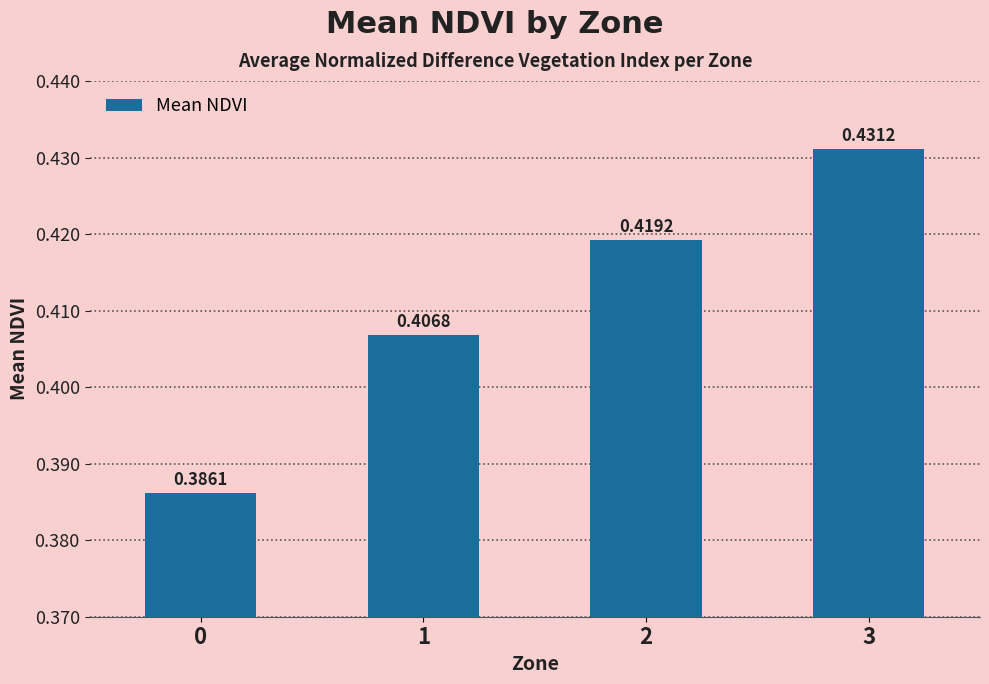

List the labels in order of value, smallest first.

0, 1, 2, 3